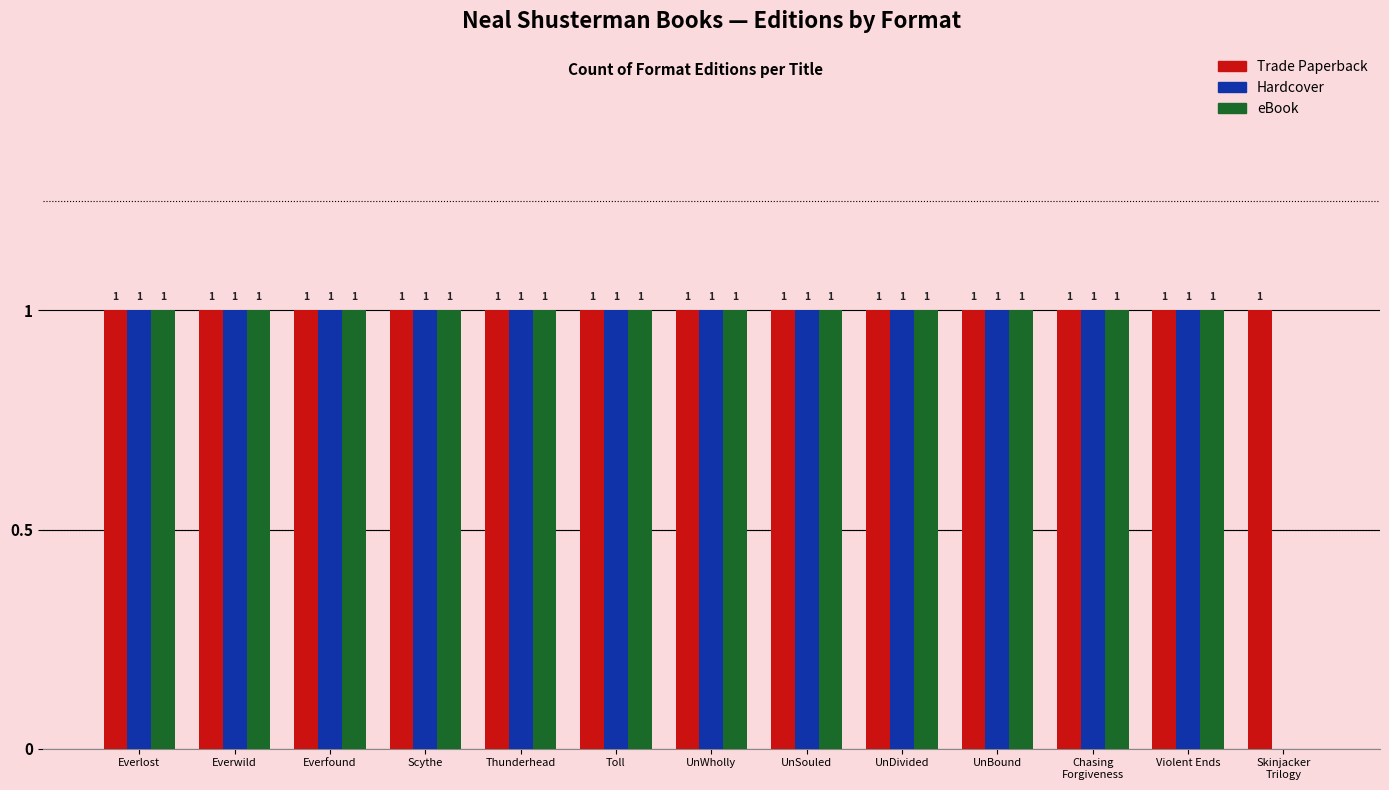

What are all the series names shown in the legend?

Trade Paperback, Hardcover, eBook